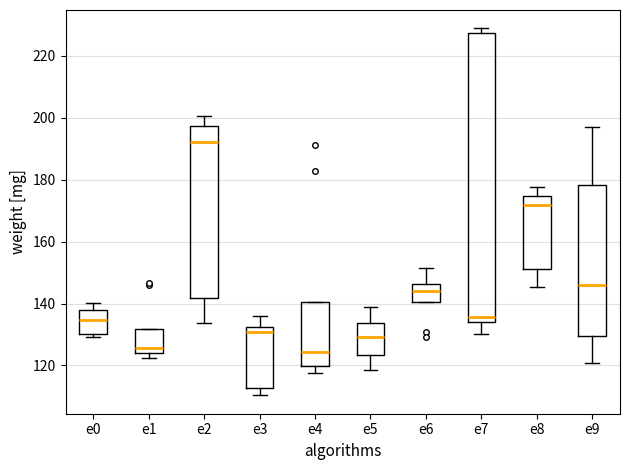

Which box's median line is the highest?

e2